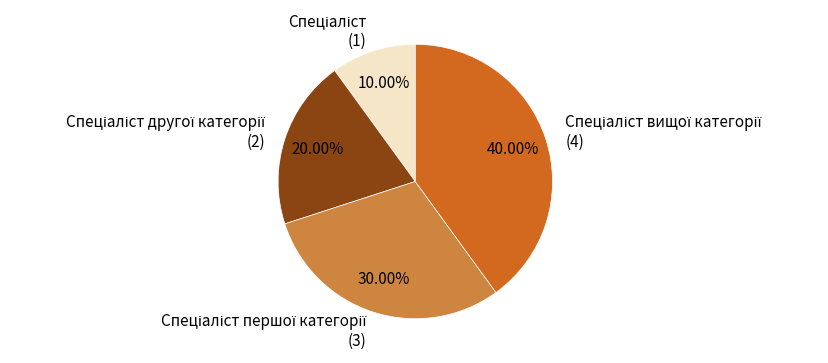

Does any single category account for the majority?

No